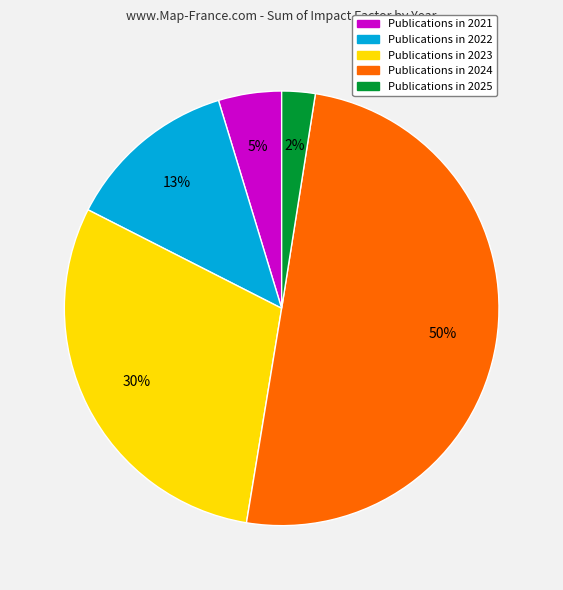

To the nearest percent, what is the difference between the largest and smallest slice percentages?

48%